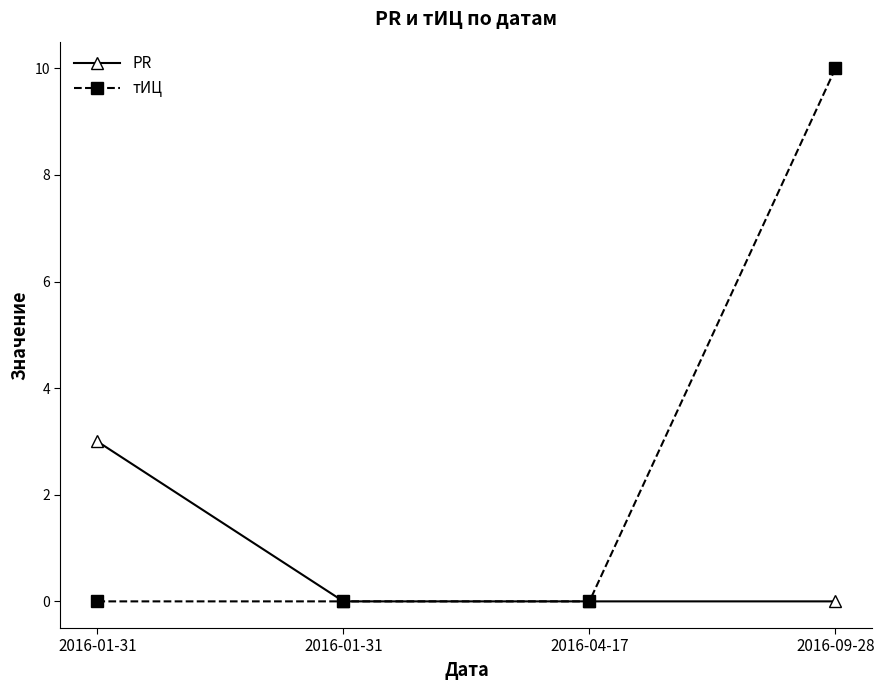

How many series are shown in this chart?

2